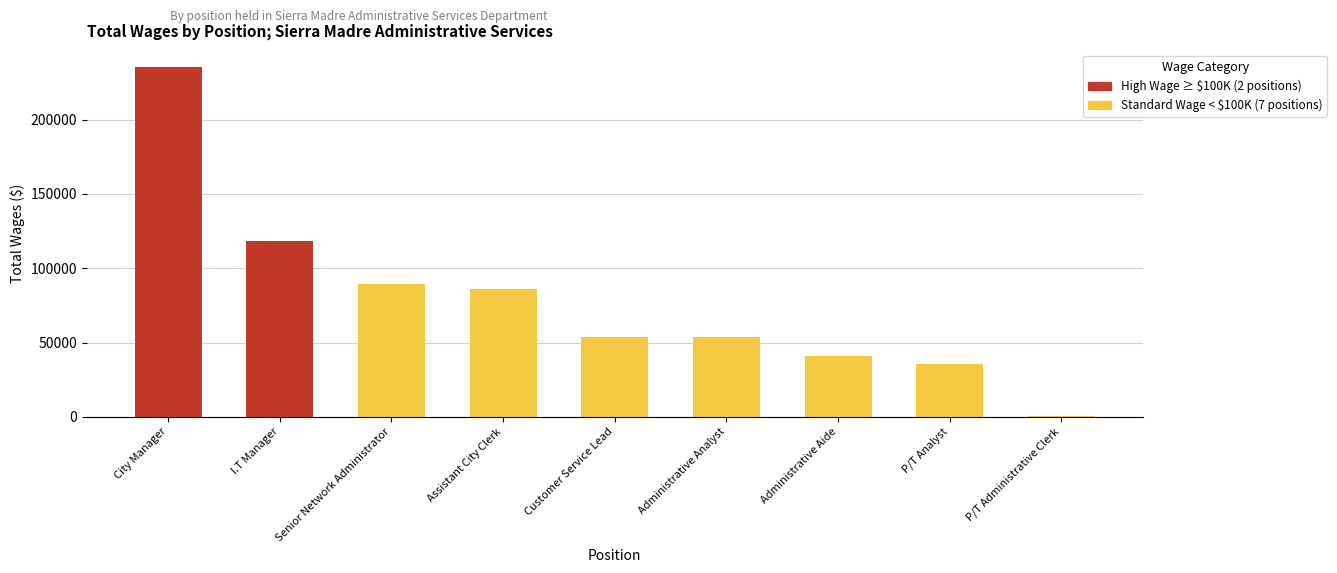

What position from the left is P/T Administrative Clerk?

9